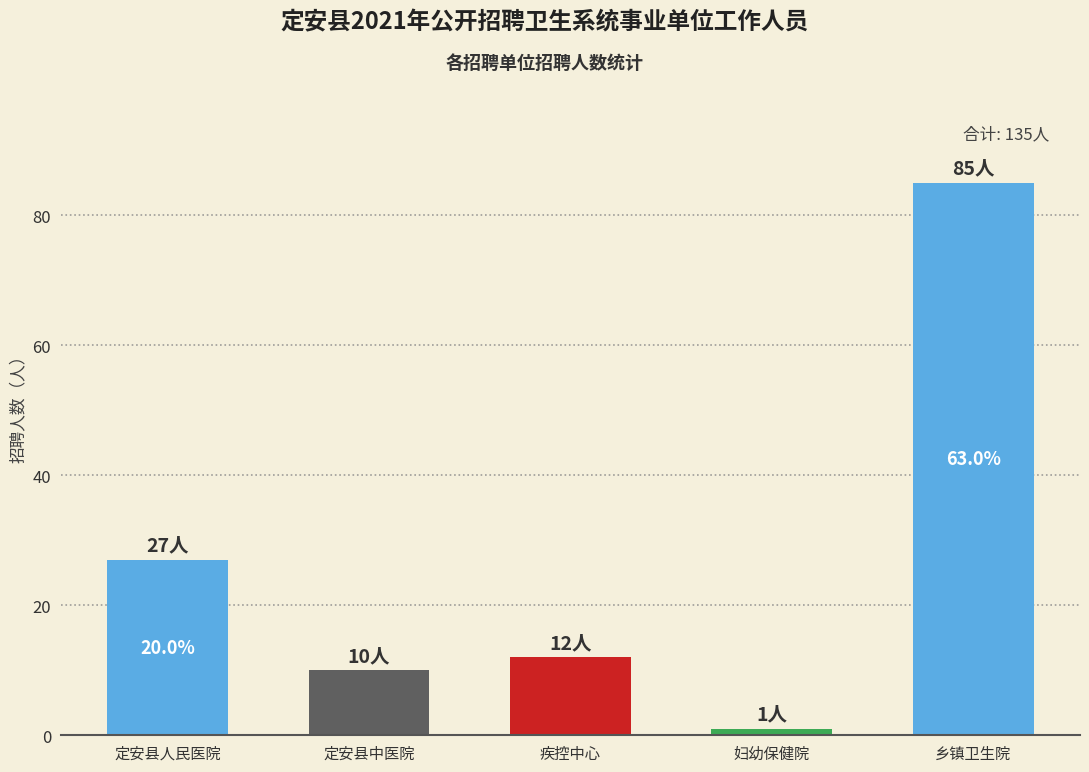

Which has a higher value, 乡镇卫生院 or 妇幼保健院?

乡镇卫生院